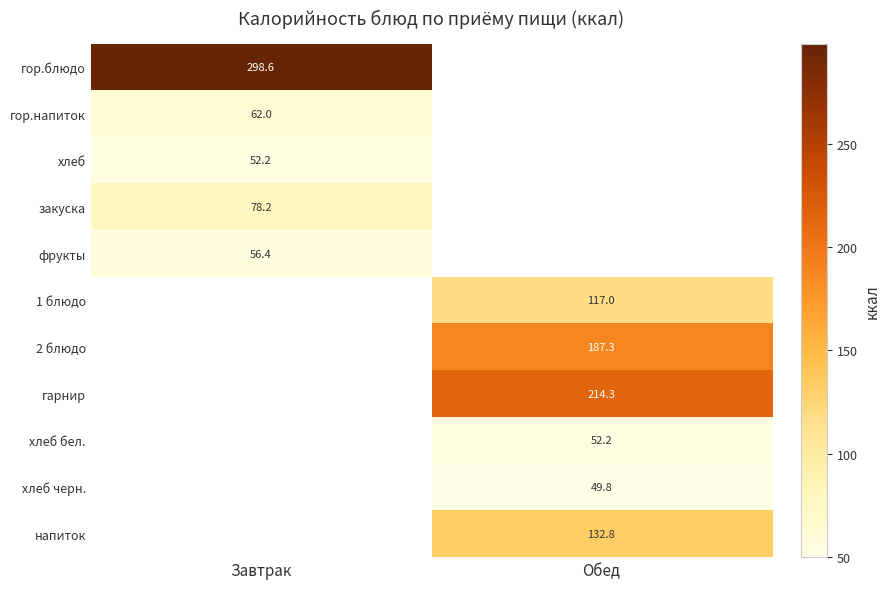

How many series are shown in this chart?

11